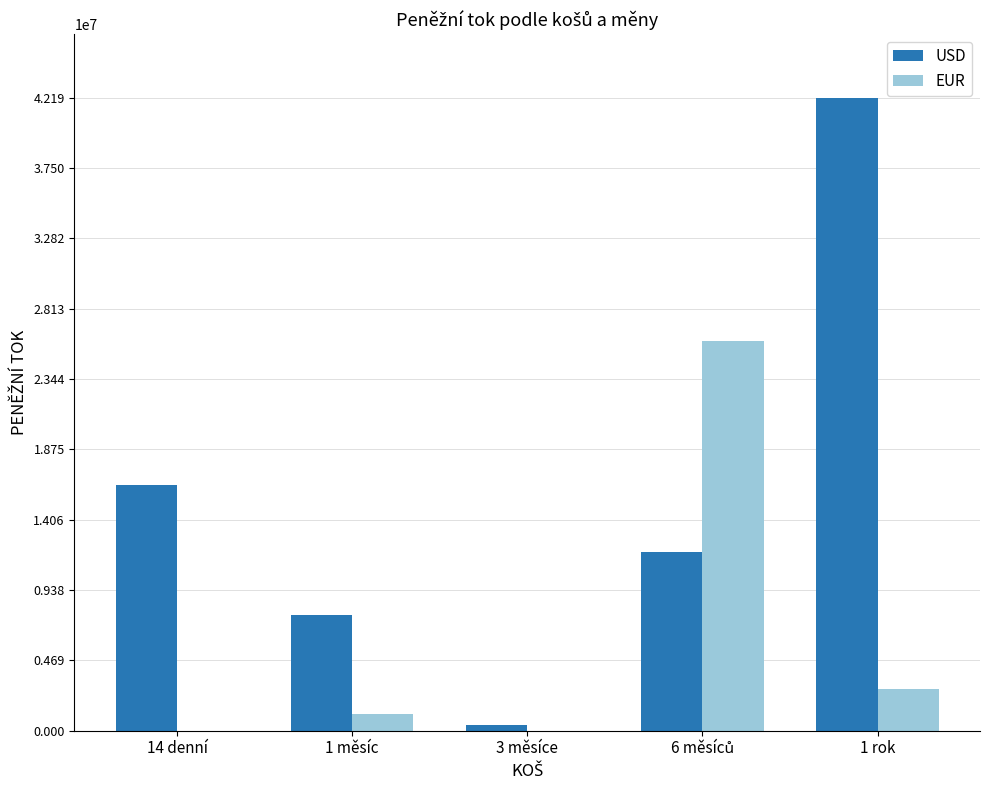

What is the total value across all series at 1 rok?

44959867